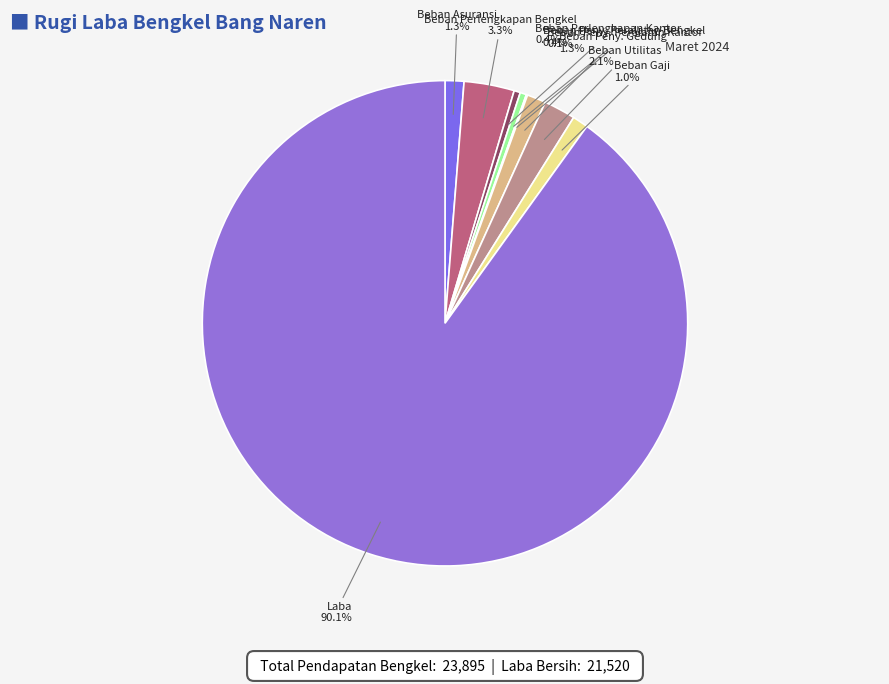

Combined, do Beban Peny. Gedung and Beban Peny. Peralatan Bengkel account for over 50%?

No